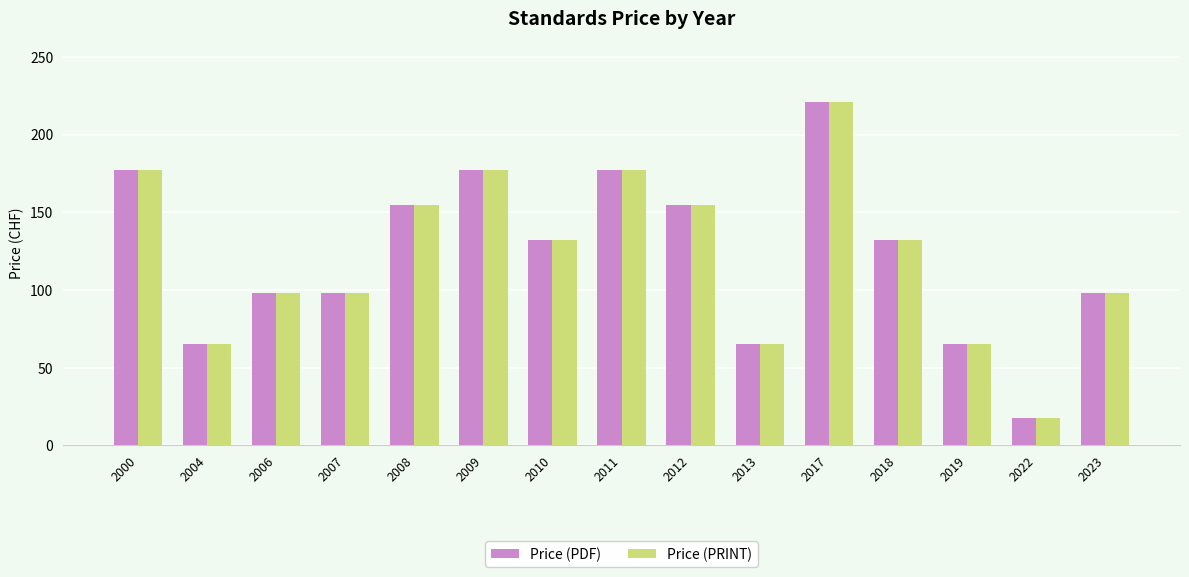

At which label does Price (PRINT) reach its peak?

2017